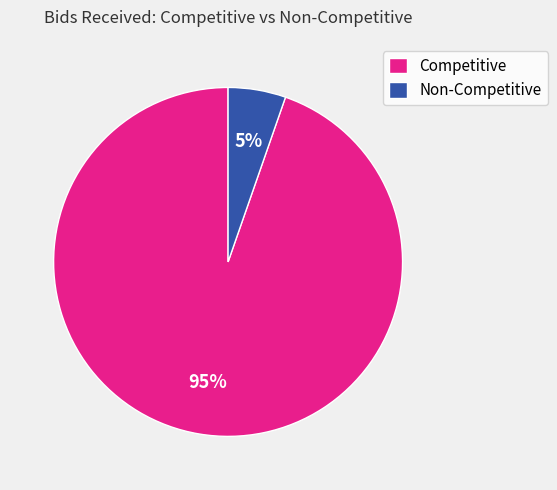

Rank the categories by value from highest to lowest.

Competitive, Non-Competitive